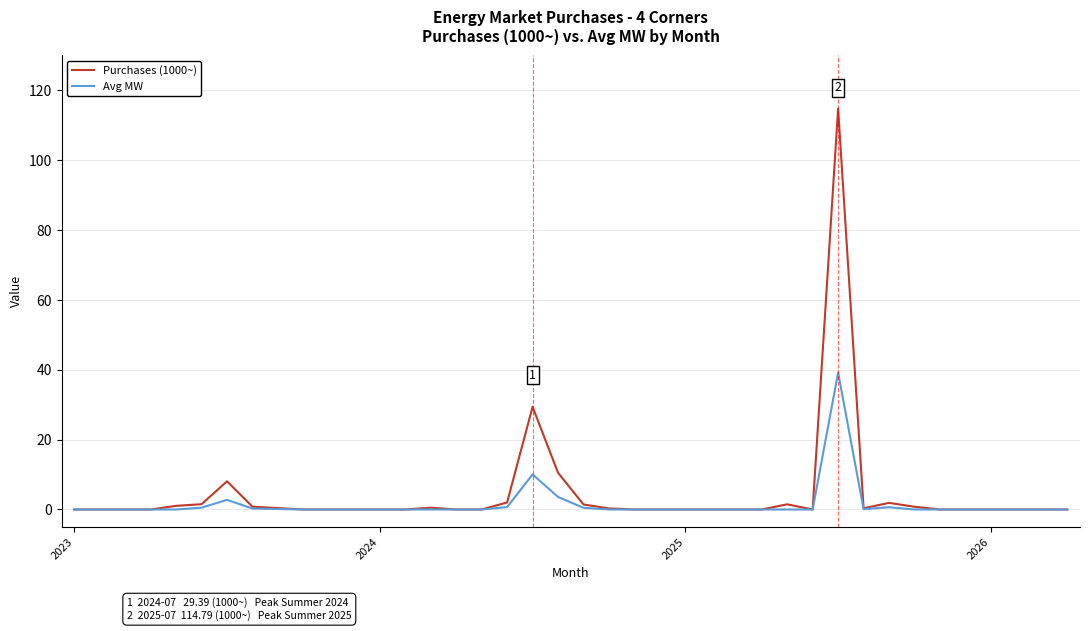

Which series has the widest spread of values?

Purchases (1000~)